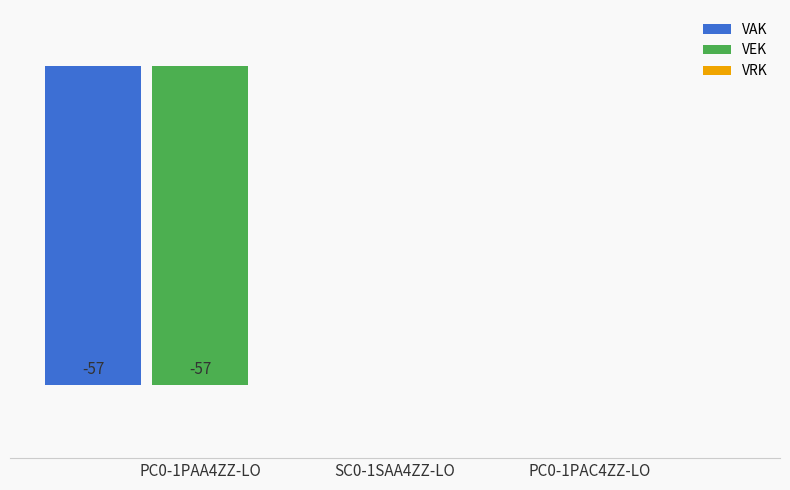

Which series has the widest spread of values?

VAK